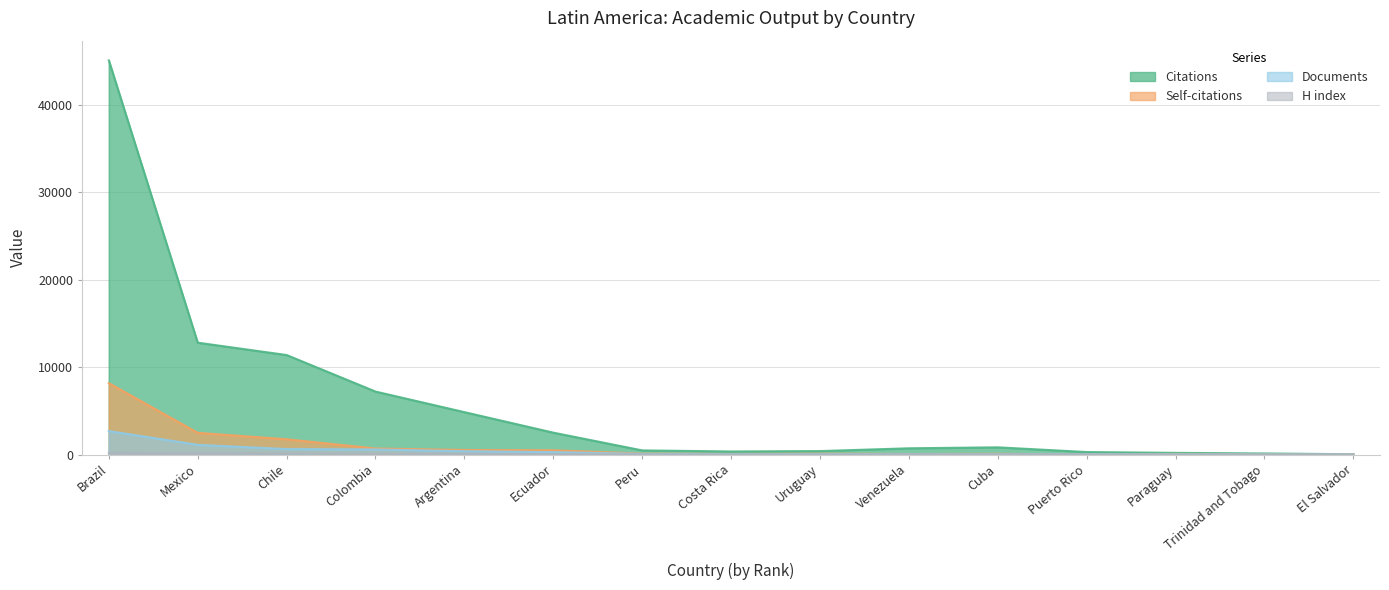

At which category is the sum across all series the highest?

Brazil